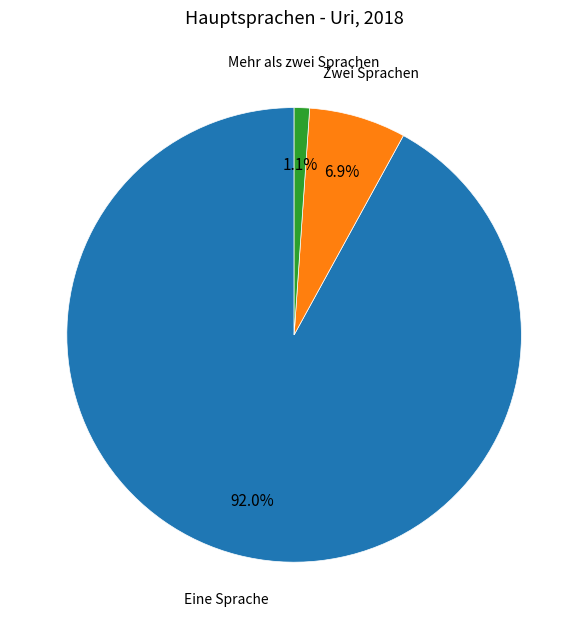

What is the majority slice?

Eine Sprache